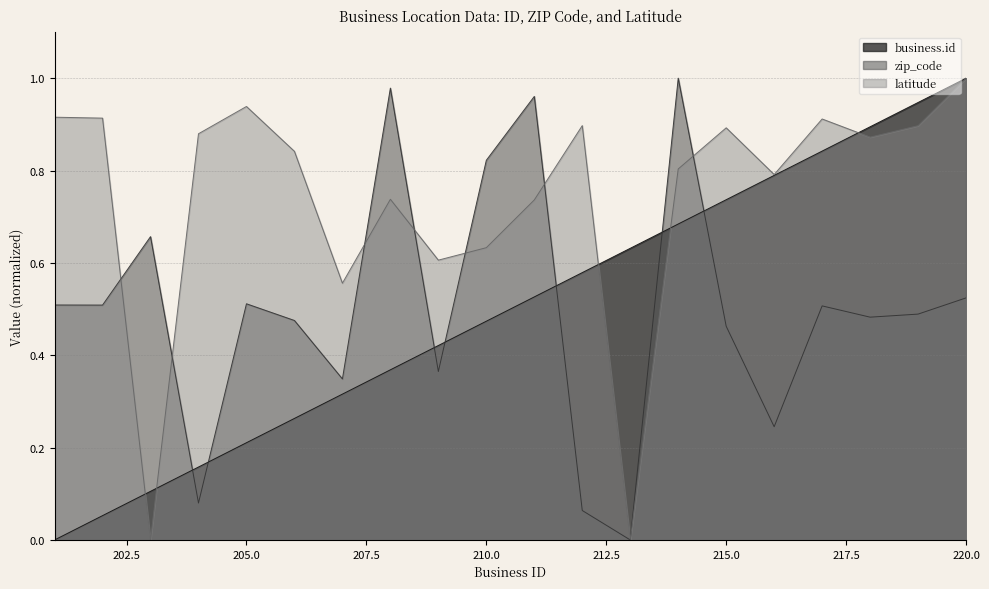

What is the value of the latitude point at the 5th from the left?

0.9